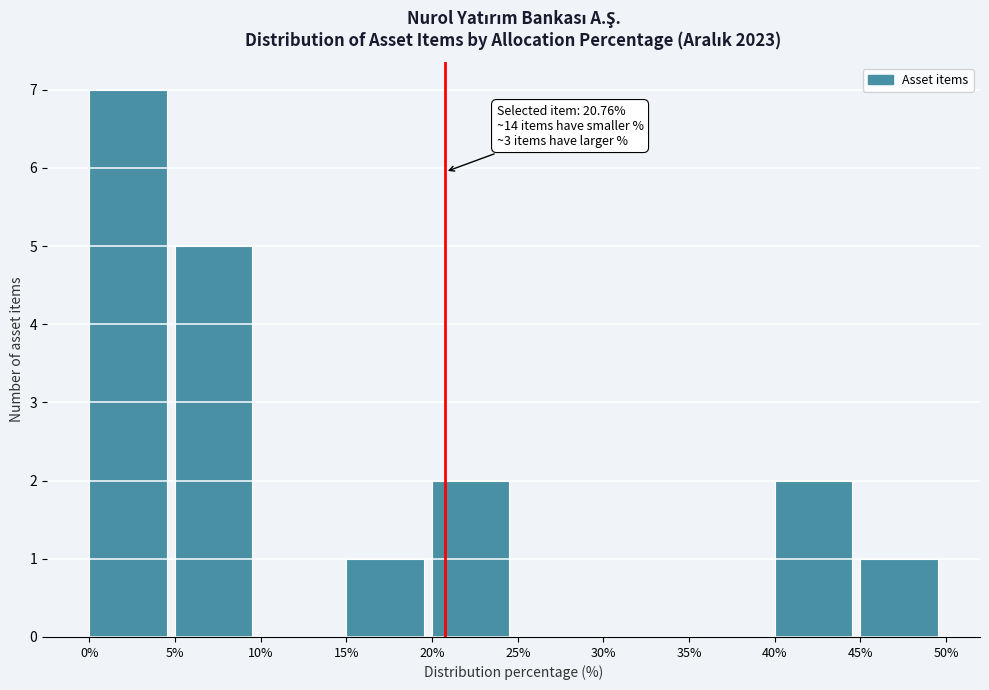

Which range on the x-axis has the tallest bar?

0% to 5%